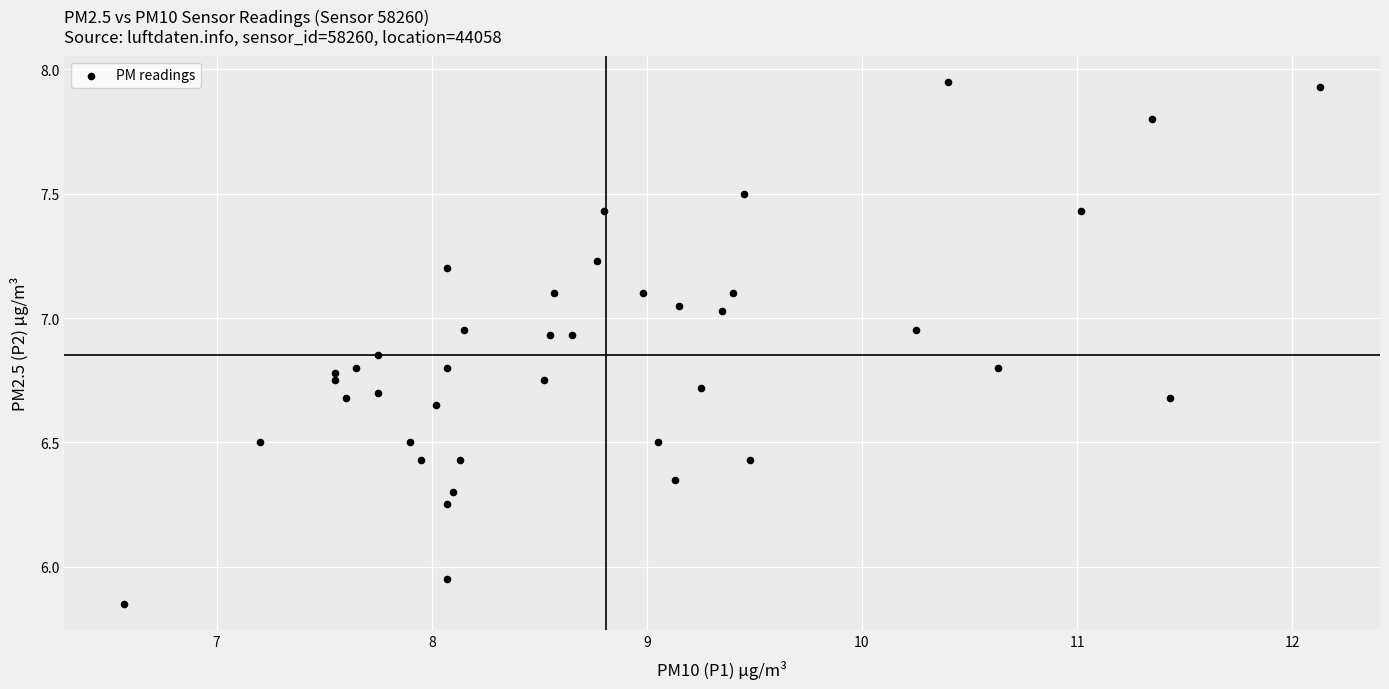

What is the range of Y values (max minus min)?

2.1